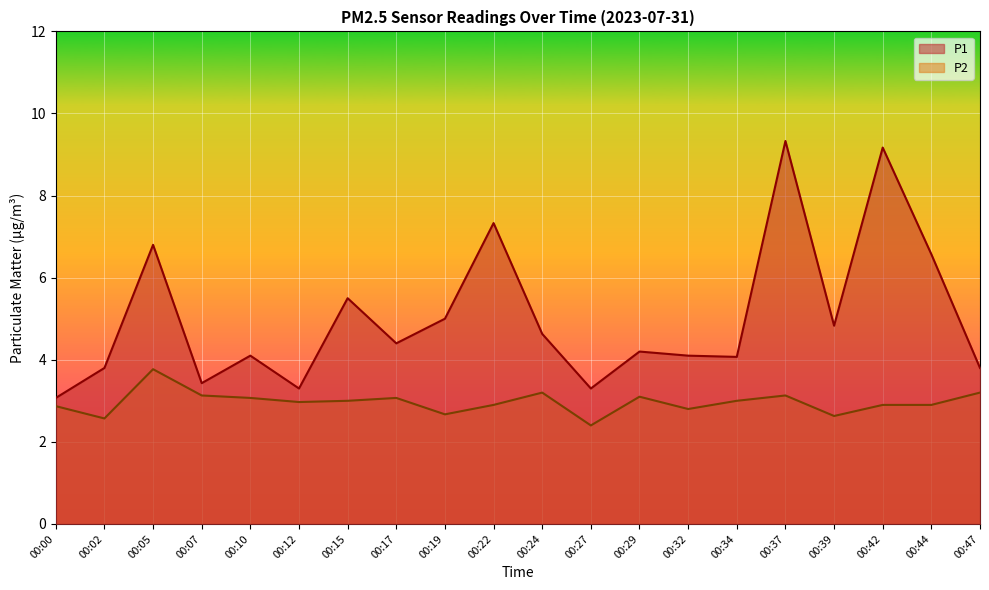

True or false: P1 and P2 intersect in this chart.

False